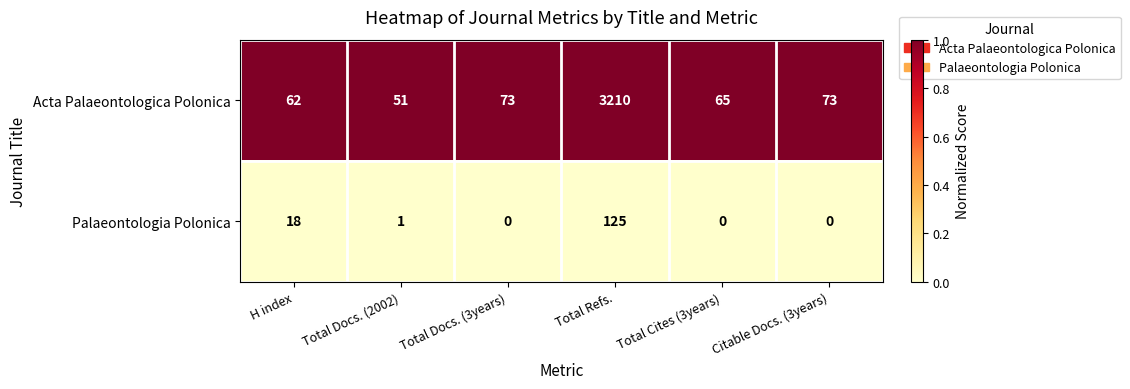

Reading left to right, transcribe all the data shown in this chart.

Acta Palaeontologica Polonica: 62	51	73	3210	65	73
Palaeontologia Polonica: 18	1	0	125	0	0